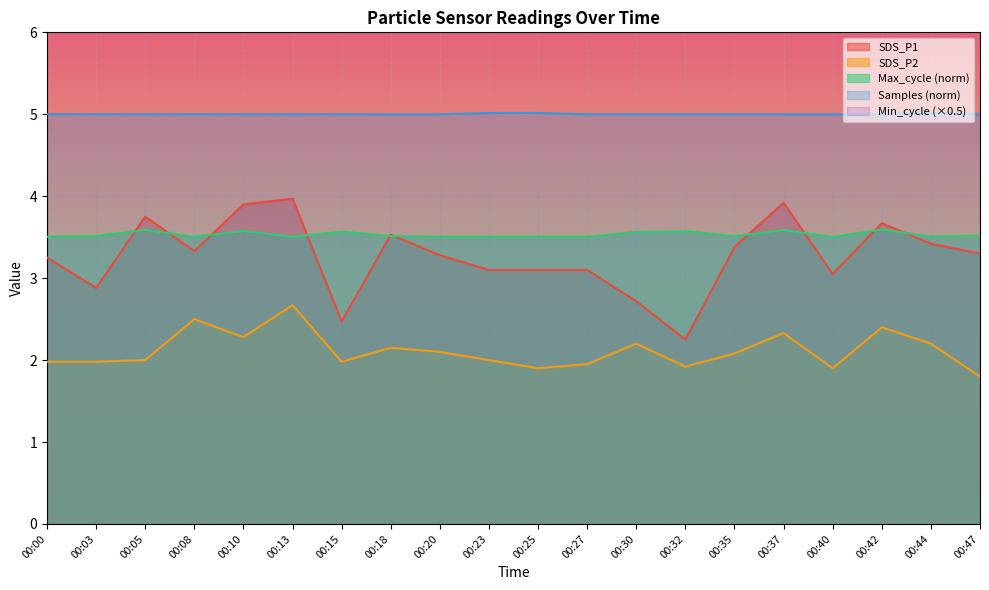

Is the value of SDS_P2 at 00:13 greater than the value of Samples (norm) at 00:35?

No